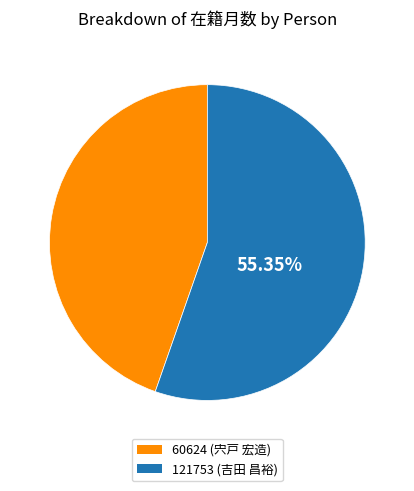

Which has a higher value, 60624 (宍戸 宏造) or 121753 (吉田 昌裕)?

121753 (吉田 昌裕)